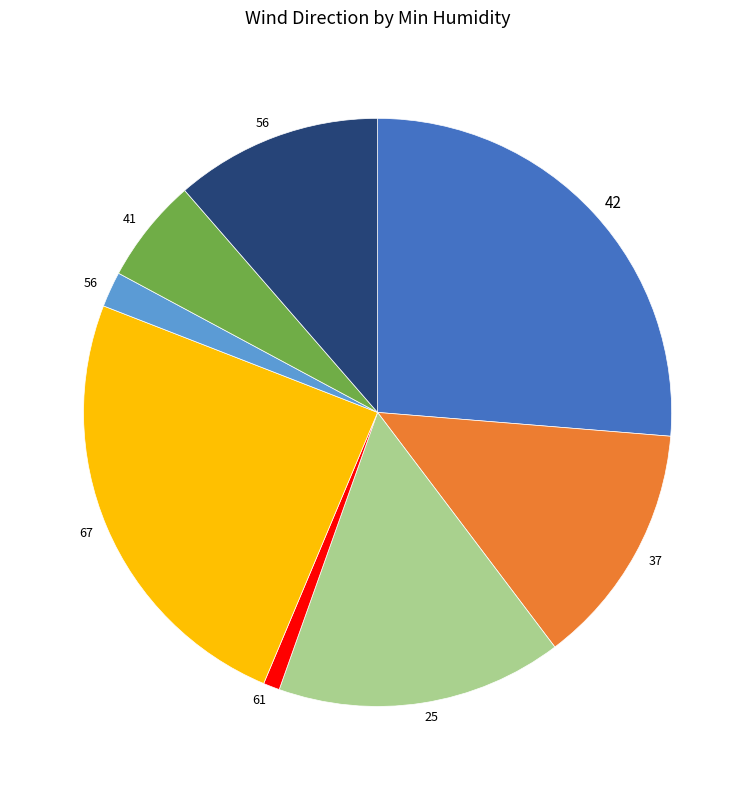

Is there a majority slice in this chart?

No